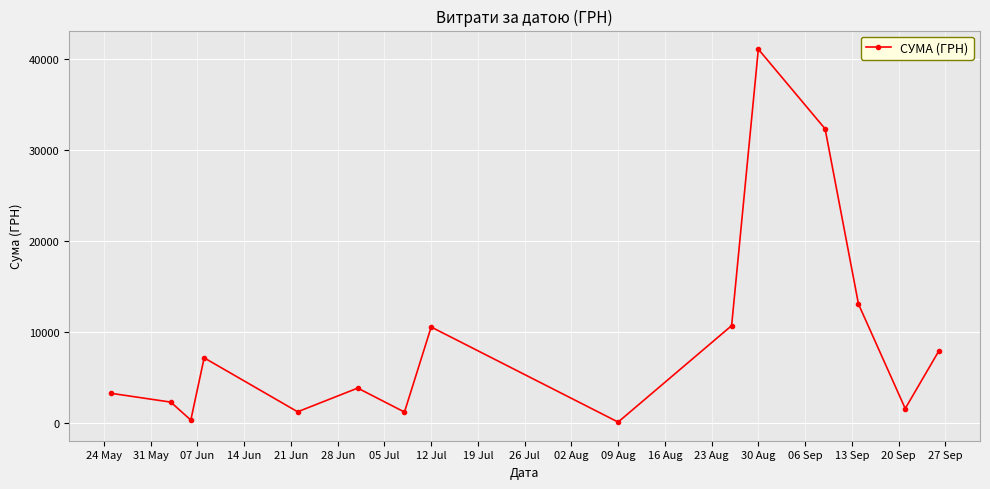

Is this an area chart (filled region under the line)?

No